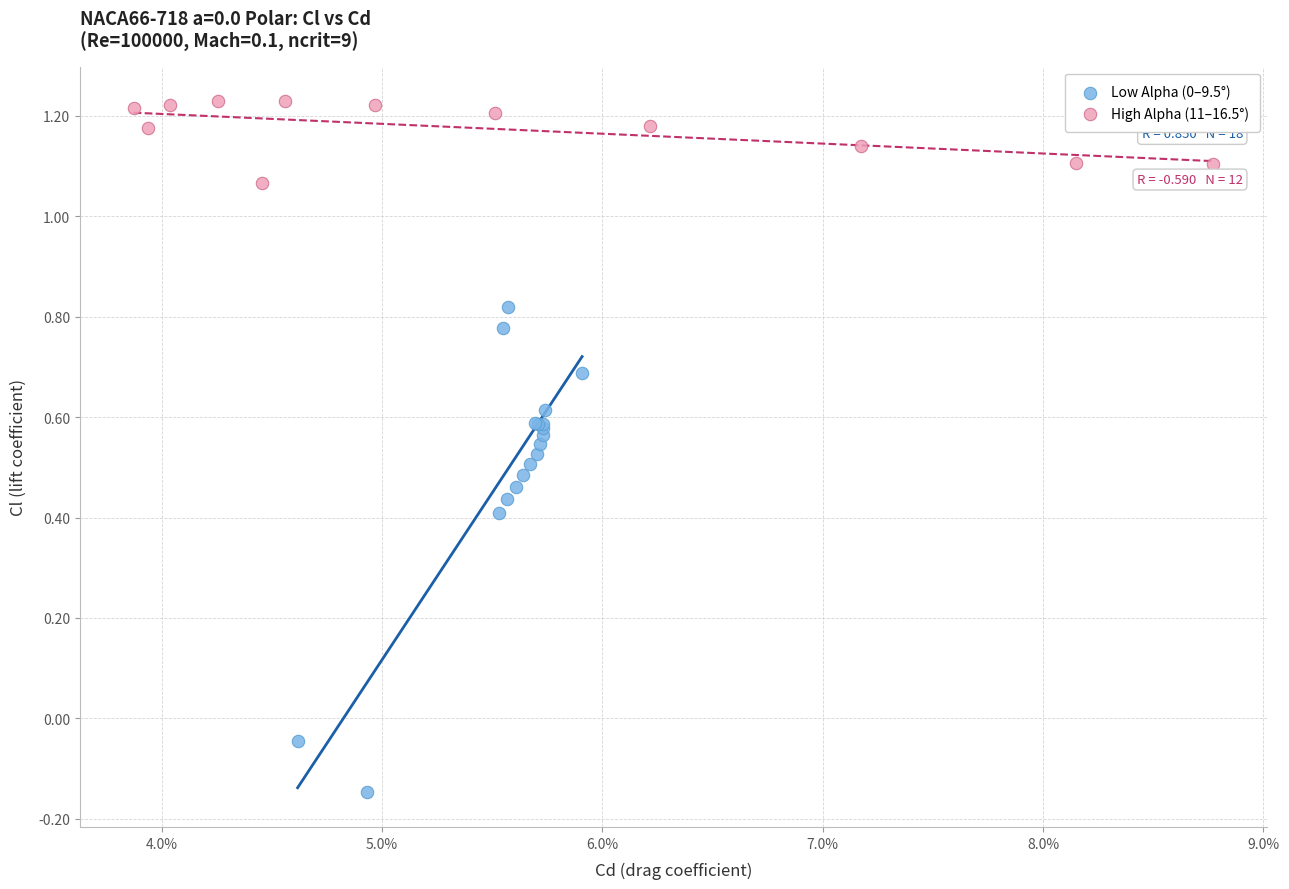

Which series contains the highest Y value?

High Alpha (11–16.5°)